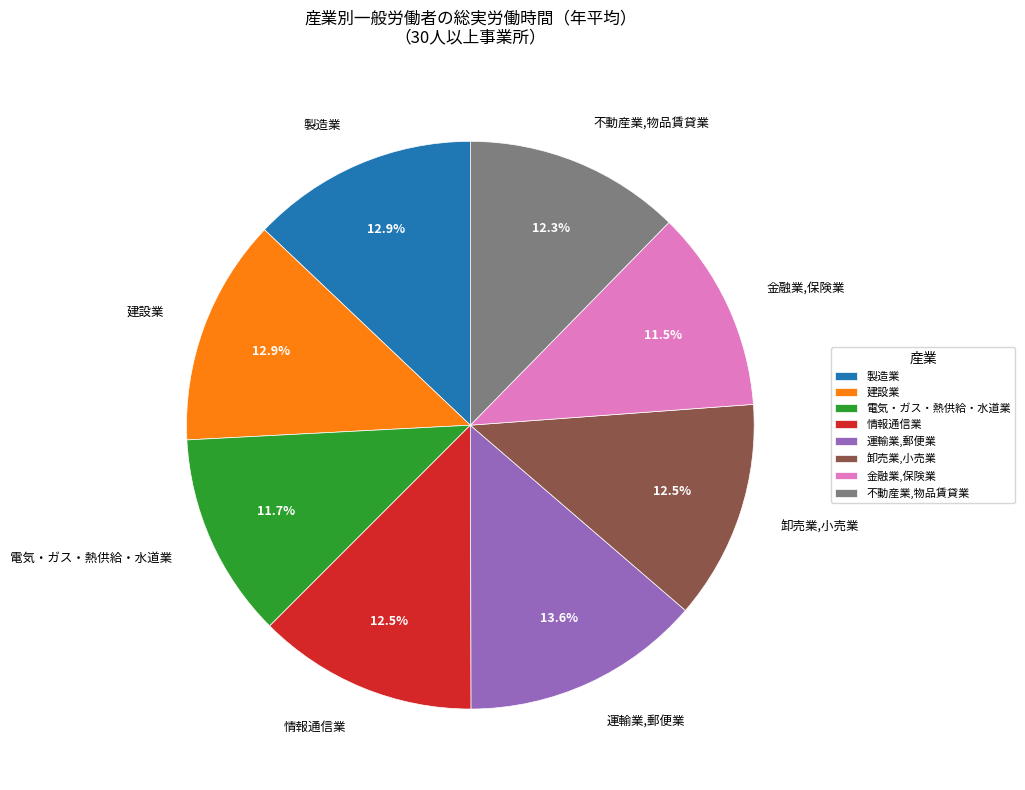

What is the largest slice in the pie chart?

運輸業,郵便業